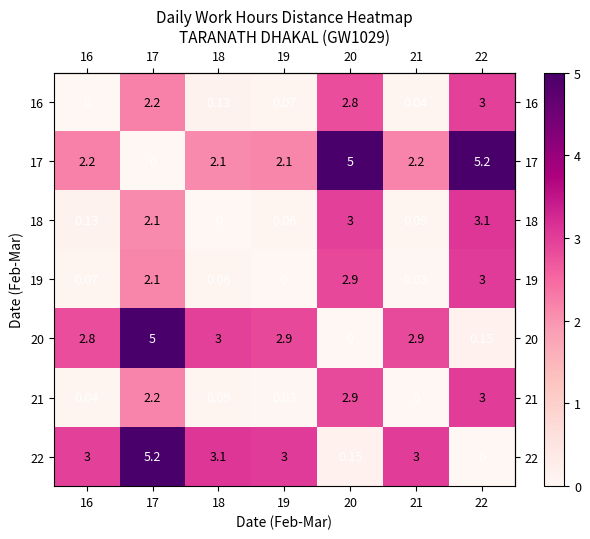

Between 16 and 22, which is larger?

22